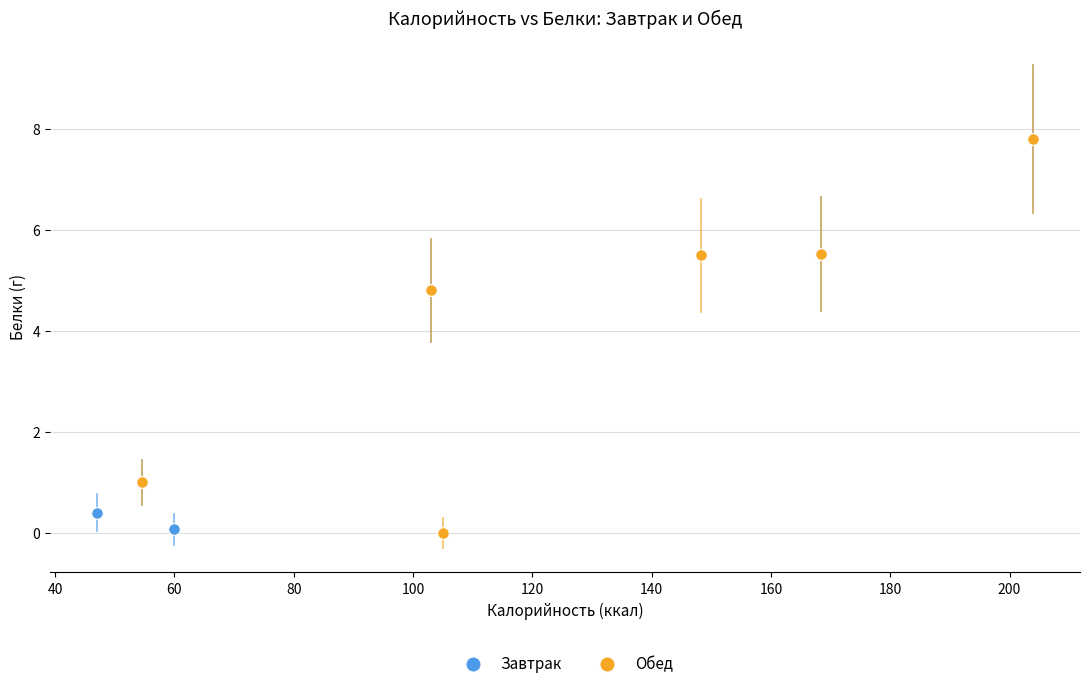

What are all the series names shown in the legend?

Завтрак, Обед